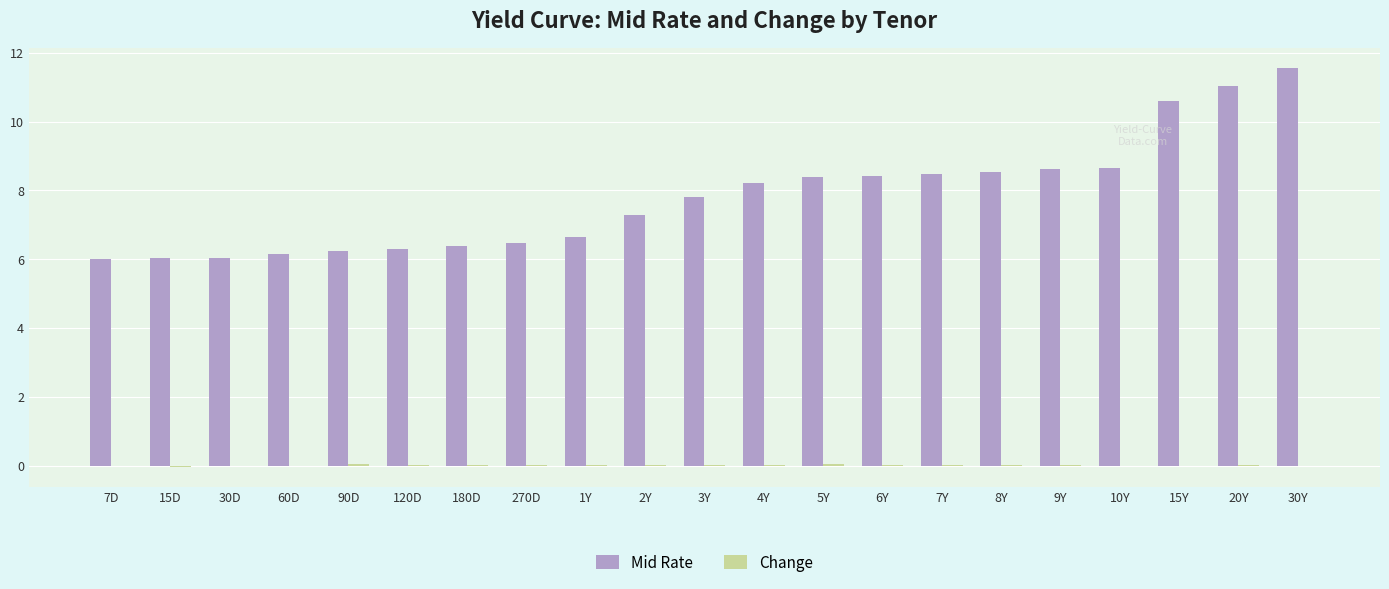

How many categories are shown in the chart?

21